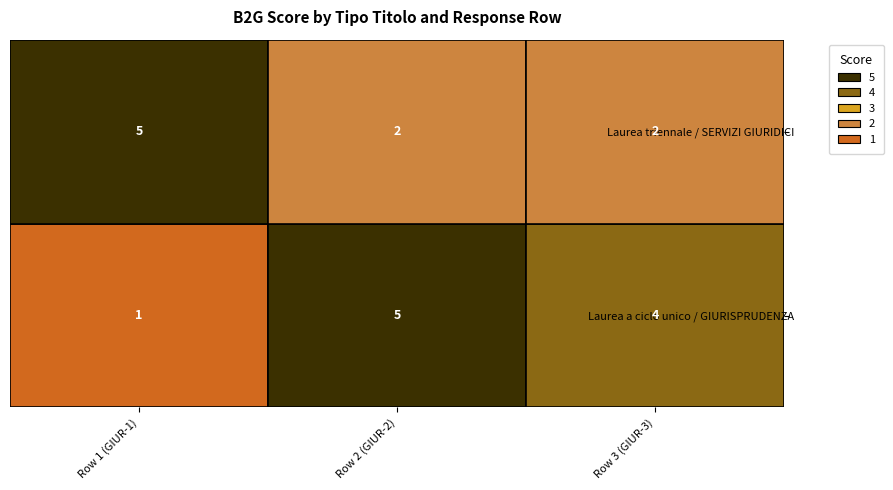

What is the highest value of the Laurea a ciclo unico / GIURISPRUDENZA series?

5